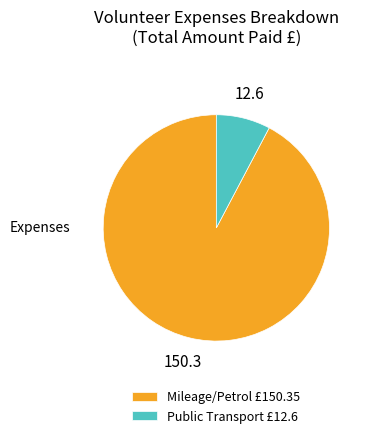

Is there any slice that represents more than half of the pie?

Yes